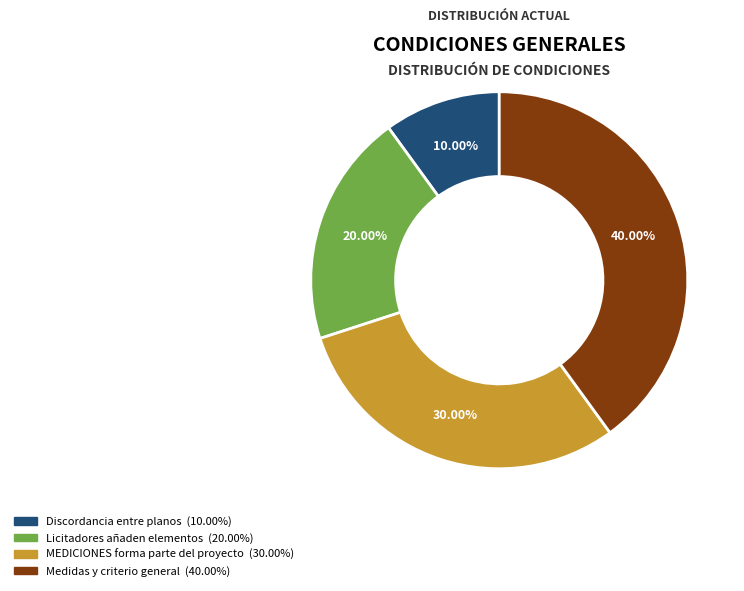

Does any single category account for the majority?

No